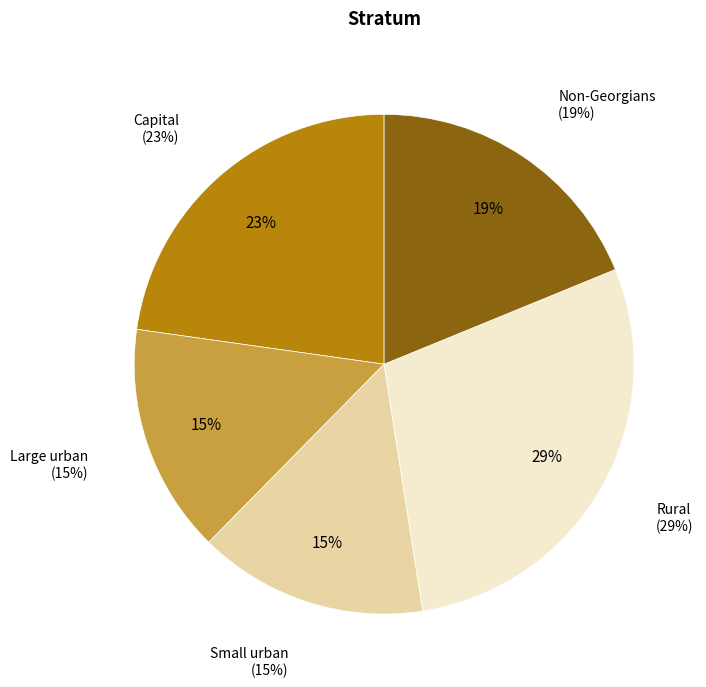

Which slice is the largest?

Rural